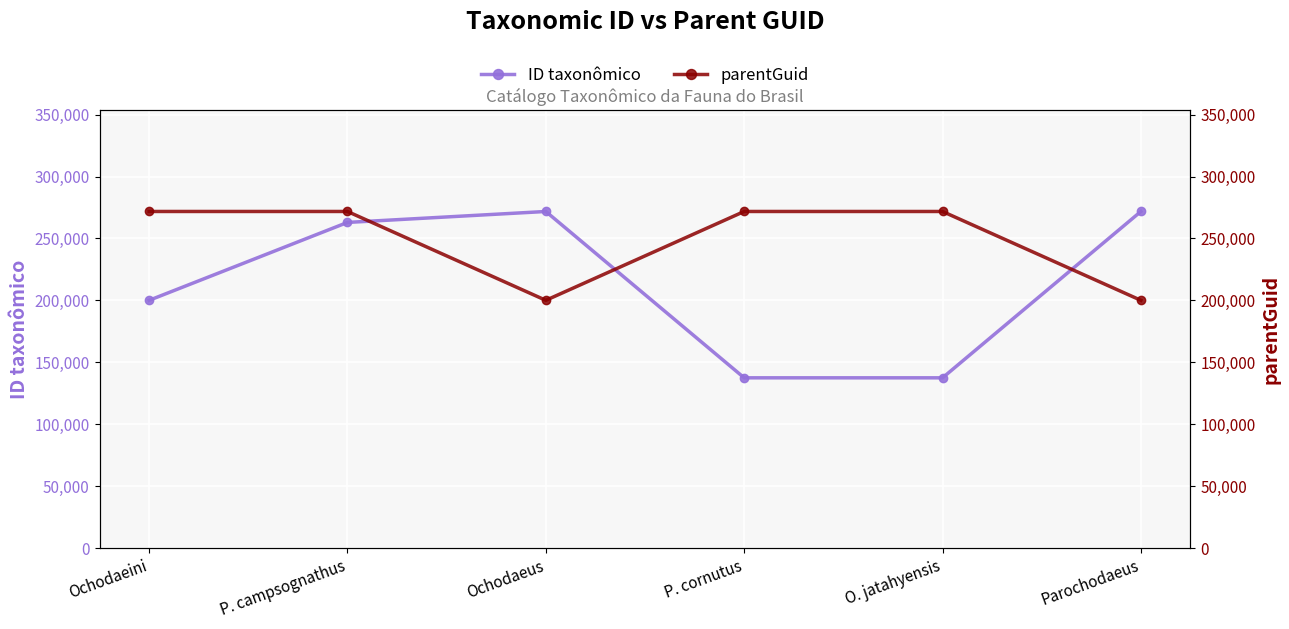

How many times do ID taxonômico and parentGuid cross each other?

3